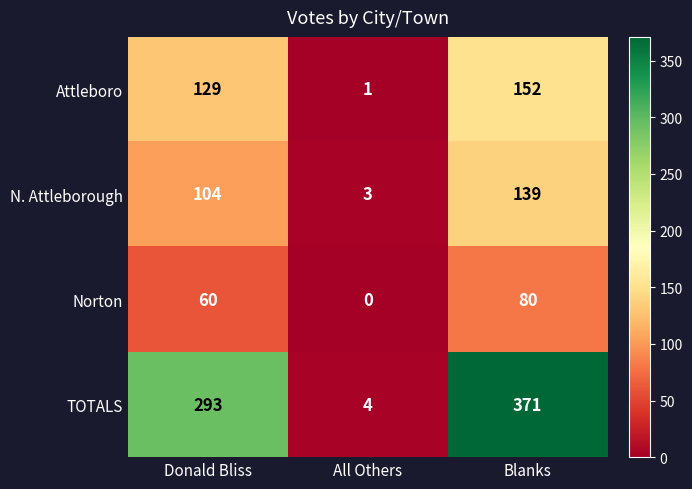

At which label is TOTALS closest to 187?

Donald Bliss